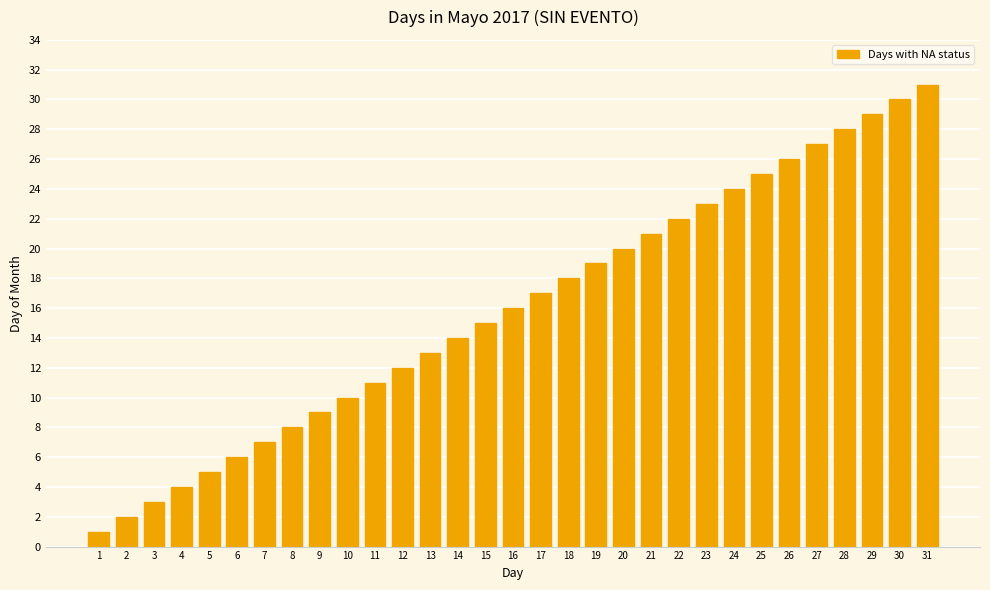

The chart shows a value of 3 at 12. True or false?

False